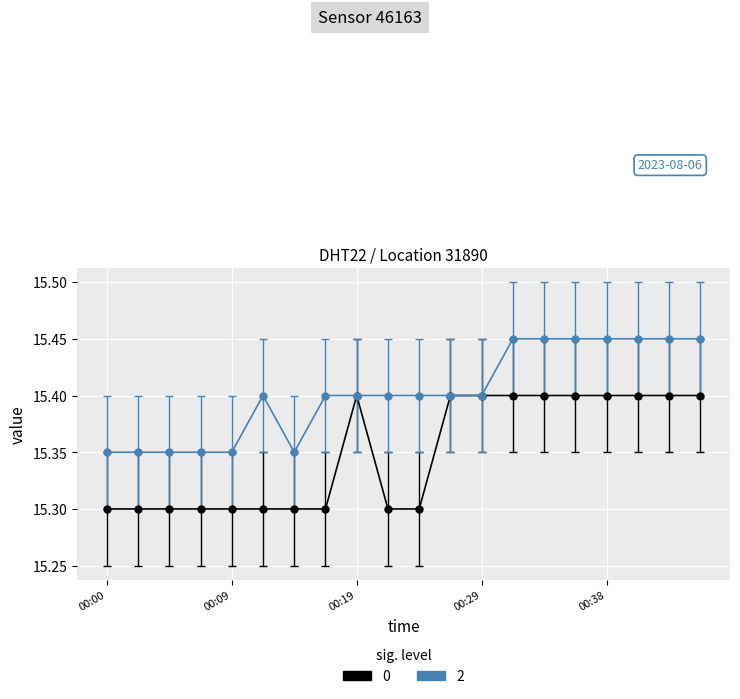

What is the minimum value shown in the chart?

15.3